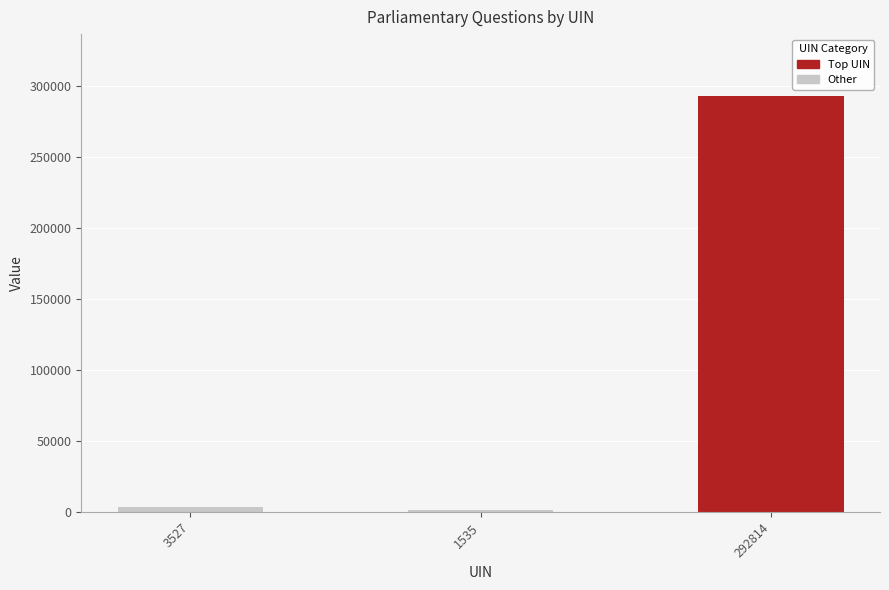

How many distinct data groups are displayed?

1